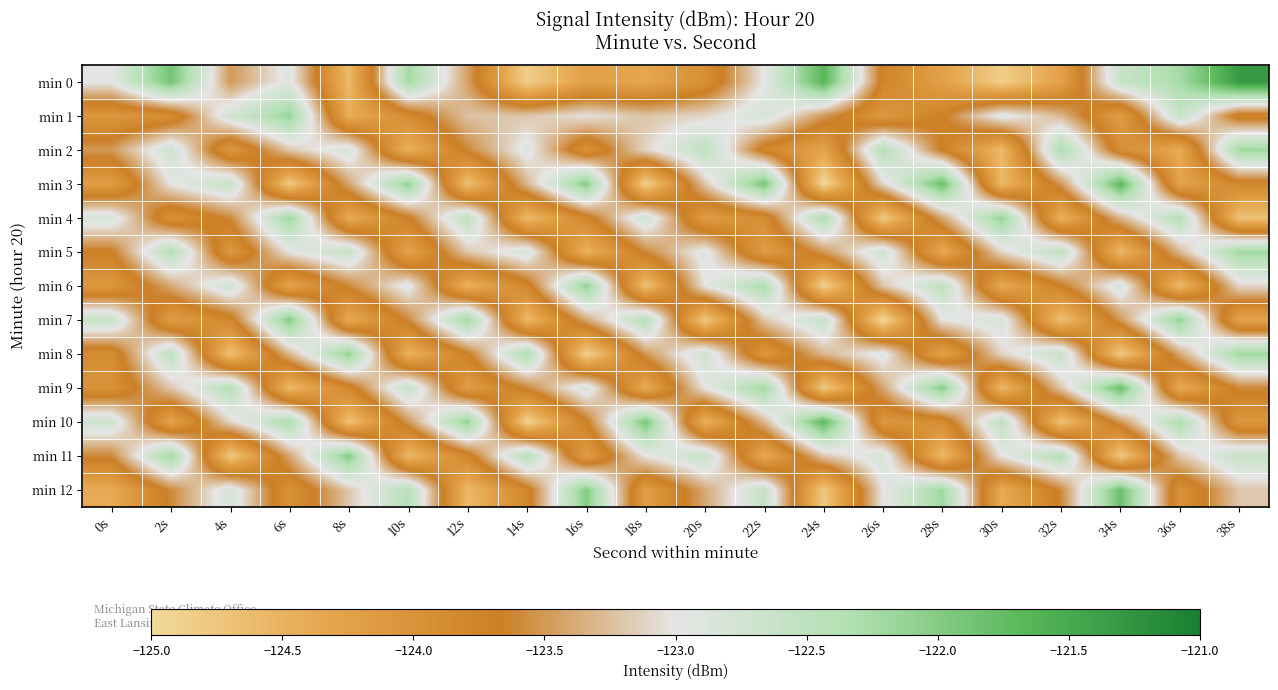

Reading left to right, extract all data points from this chart.

min 0: 0s=-123.0	2s=-121.9	4s=-123.5	6s=-122.9	8s=-124.6	10s=-122.2	12s=-123.4	14s=-124.9	16s=-124.2	18s=-124.3	20s=-123.9	22s=-123.0	24s=-121.7	26s=-123.8	28s=-124.2	30s=-124.9	32s=-124.3	34s=-122.6	36s=-122.3	38s=-121.3
min 1: 0s=-124.1	2s=-123.9	4s=-122.7	6s=-122.1	8s=-124.4	10s=-123.9	12s=-123.2	14s=-123.2	16s=-123.0	18s=-123.2	20s=-123.1	22s=-122.8	24s=-123.5	26s=-124.1	28s=-123.7	30s=-122.9	32s=-123.3	34s=-124.2	36s=-122.6	38s=-123.8
min 2: 0s=-123.5	2s=-122.7	4s=-124.1	6s=-123.2	8s=-122.8	10s=-124.5	12s=-123.6	14s=-122.9	16s=-124.0	18s=-123.1	20s=-122.5	22s=-123.8	24s=-124.3	26s=-122.4	28s=-123.7	30s=-124.6	32s=-122.3	34s=-123.9	36s=-124.4	38s=-122.2
min 3: 0s=-124.2	2s=-123.0	4s=-122.6	6s=-124.8	8s=-123.4	10s=-122.1	12s=-124.7	14s=-123.3	16s=-122.0	18s=-124.9	20s=-123.2	22s=-121.9	24s=-125.0	26s=-123.1	28s=-121.8	30s=-124.6	32s=-123.5	34s=-121.7	36s=-124.3	38s=-123.8
min 4: 0s=-122.8	2s=-124.0	4s=-123.6	6s=-122.2	8s=-124.4	10s=-123.7	12s=-122.5	14s=-124.6	16s=-123.8	18s=-122.7	20s=-124.2	22s=-123.9	24s=-122.3	26s=-124.8	28s=-123.4	30s=-122.1	32s=-124.5	34s=-123.3	36s=-122.4	38s=-124.7
min 5: 0s=-123.7	2s=-122.4	4s=-124.1	6s=-123.0	8s=-122.6	10s=-124.3	12s=-123.2	14s=-122.8	16s=-124.5	18s=-123.6	20s=-122.9	22s=-124.2	24s=-123.5	26s=-122.7	28s=-124.4	30s=-123.1	32s=-122.5	34s=-124.6	36s=-123.3	38s=-122.2
min 6: 0s=-124.1	2s=-123.4	4s=-122.7	6s=-124.3	8s=-123.6	10s=-122.9	12s=-124.5	14s=-123.8	16s=-122.1	18s=-124.7	20s=-123.0	22s=-122.3	24s=-124.9	26s=-123.2	28s=-122.5	30s=-124.4	32s=-123.7	34s=-122.8	36s=-124.6	38s=-123.1
min 7: 0s=-122.6	2s=-124.2	4s=-123.8	6s=-122.0	8s=-124.4	10s=-123.6	12s=-122.2	14s=-124.6	16s=-123.4	18s=-122.4	20s=-124.8	22s=-123.2	24s=-122.6	26s=-125.0	28s=-123.0	30s=-122.8	32s=-124.7	34s=-123.5	36s=-122.1	38s=-124.3
min 8: 0s=-123.9	2s=-122.5	4s=-124.7	6s=-123.3	8s=-122.1	10s=-124.5	12s=-123.7	14s=-122.3	16s=-124.9	18s=-123.5	20s=-122.7	22s=-124.1	24s=-123.3	26s=-122.9	28s=-124.3	30s=-123.1	32s=-122.6	34s=-124.8	36s=-123.4	38s=-122.2
min 9: 0s=-124.0	2s=-123.2	4s=-122.4	6s=-124.6	8s=-123.8	10s=-122.6	12s=-124.2	14s=-123.6	16s=-122.8	18s=-124.4	20s=-123.0	22s=-122.2	24s=-124.8	26s=-123.4	28s=-122.0	30s=-124.6	32s=-123.2	34s=-121.8	36s=-124.4	38s=-123.6
min 10: 0s=-122.7	2s=-124.3	4s=-123.1	6s=-122.3	8s=-124.7	10s=-123.5	12s=-122.1	14s=-124.9	16s=-123.7	18s=-121.9	20s=-124.5	22s=-123.3	24s=-121.7	26s=-124.1	28s=-123.9	30s=-122.5	32s=-124.7	34s=-123.5	36s=-122.3	38s=-124.1
min 11: 0s=-123.6	2s=-122.2	4s=-124.8	6s=-123.4	8s=-122.0	10s=-124.6	12s=-123.8	14s=-122.4	16s=-124.2	18s=-123.0	20s=-122.6	22s=-124.4	24s=-123.2	26s=-122.8	28s=-124.6	30s=-123.0	32s=-122.4	34s=-124.8	36s=-123.2	38s=-122.6
min 12: 0s=-124.4	2s=-123.6	4s=-122.8	6s=-124.0	8s=-123.2	10s=-122.4	12s=-124.6	14s=-123.8	16s=-122.0	18s=-124.2	20s=-123.4	22s=-122.6	24s=-124.8	26s=-123.0	28s=-122.2	30s=-124.4	32s=-123.6	34s=-121.8	36s=-124.0	38s=-123.2